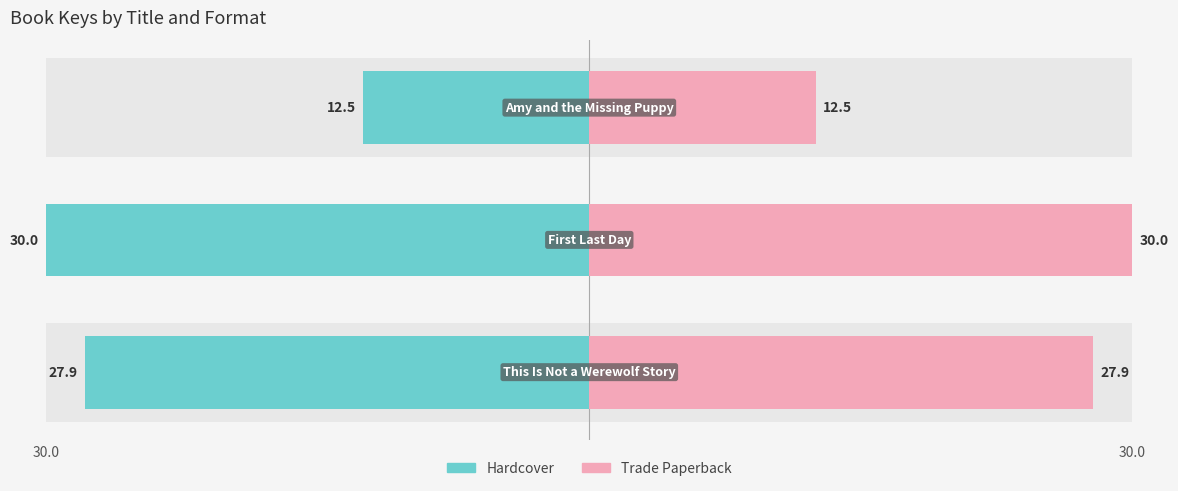

Between 30.0 and 30.0, which is larger?

30.0